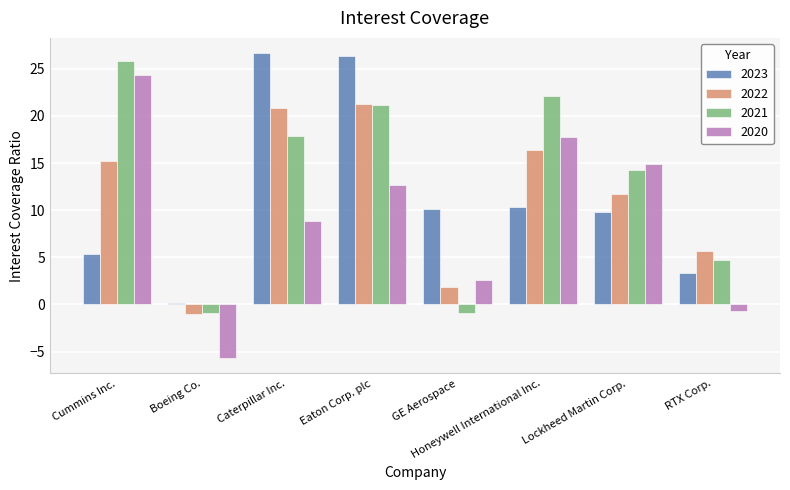

What are all the series names shown in the legend?

2023, 2022, 2021, 2020